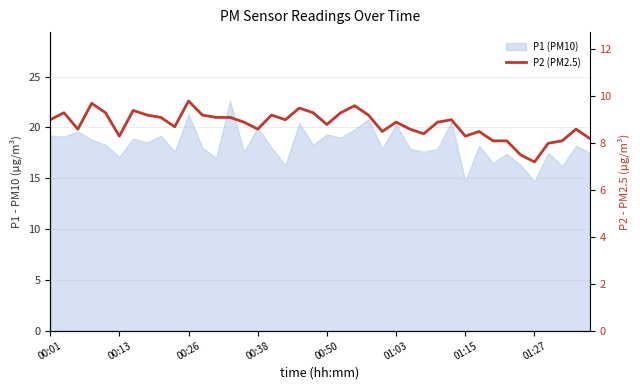

Does the chart have visible grid lines?

Yes